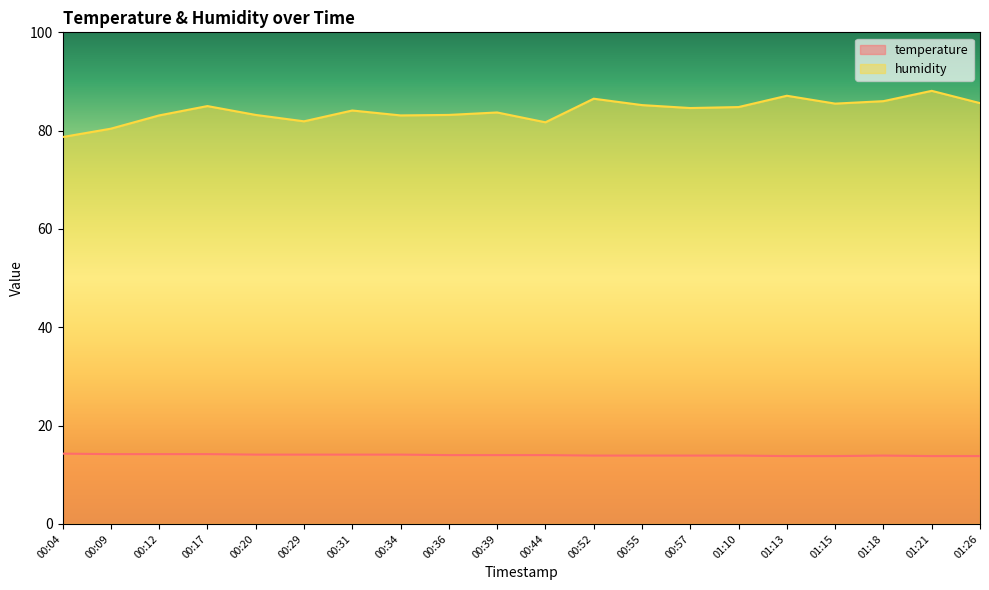

List the labels in order of temperature value, largest first.

00:04, 00:09, 00:12, 00:17, 00:20, 00:29, 00:31, 00:34, 00:36, 00:39, 00:44, 00:52, 00:55, 00:57, 01:10, 01:18, 01:13, 01:15, 01:21, 01:26